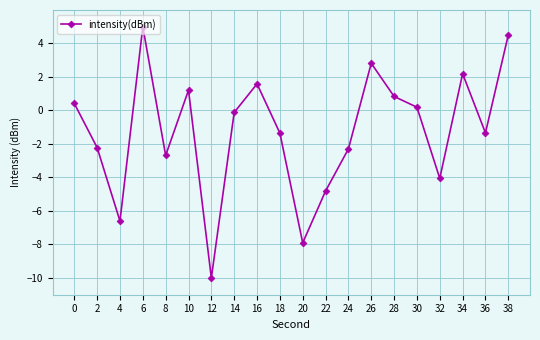

What is the average value?

-1.2